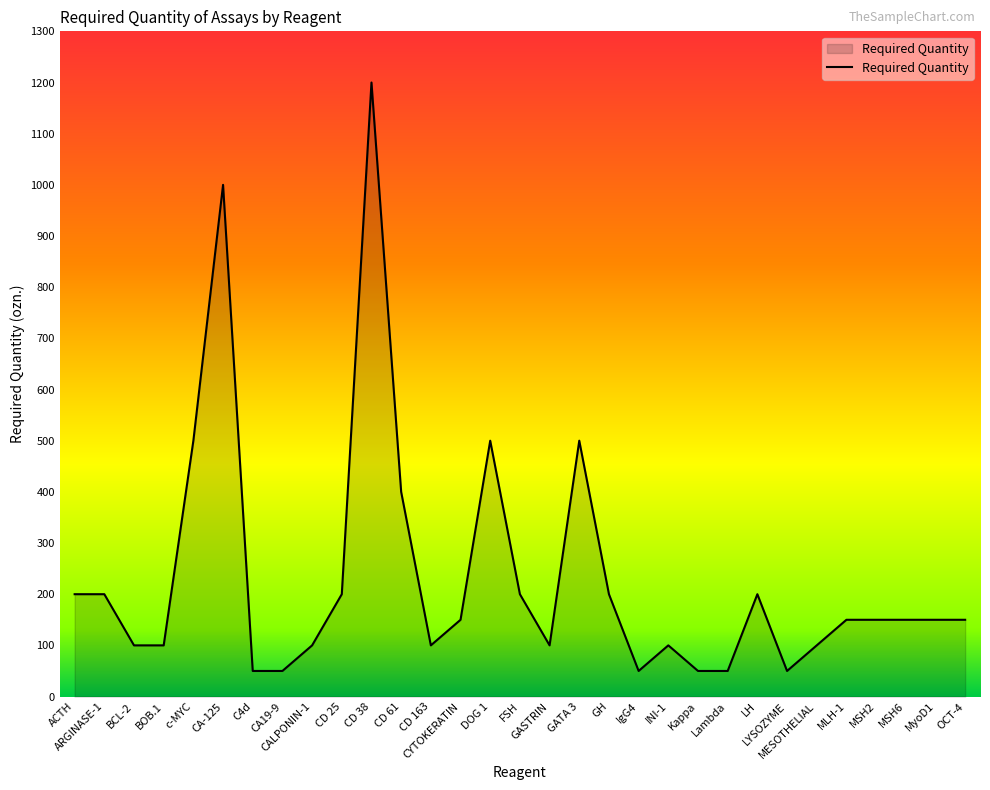

What is the maximum value shown in the chart?

1200